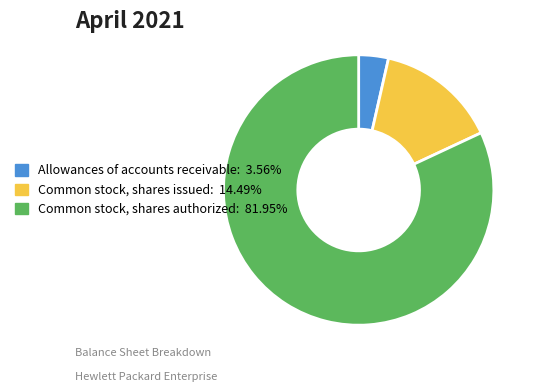

Is the sum of Allowances of accounts receivable and Common stock, shares authorized greater than half?

Yes